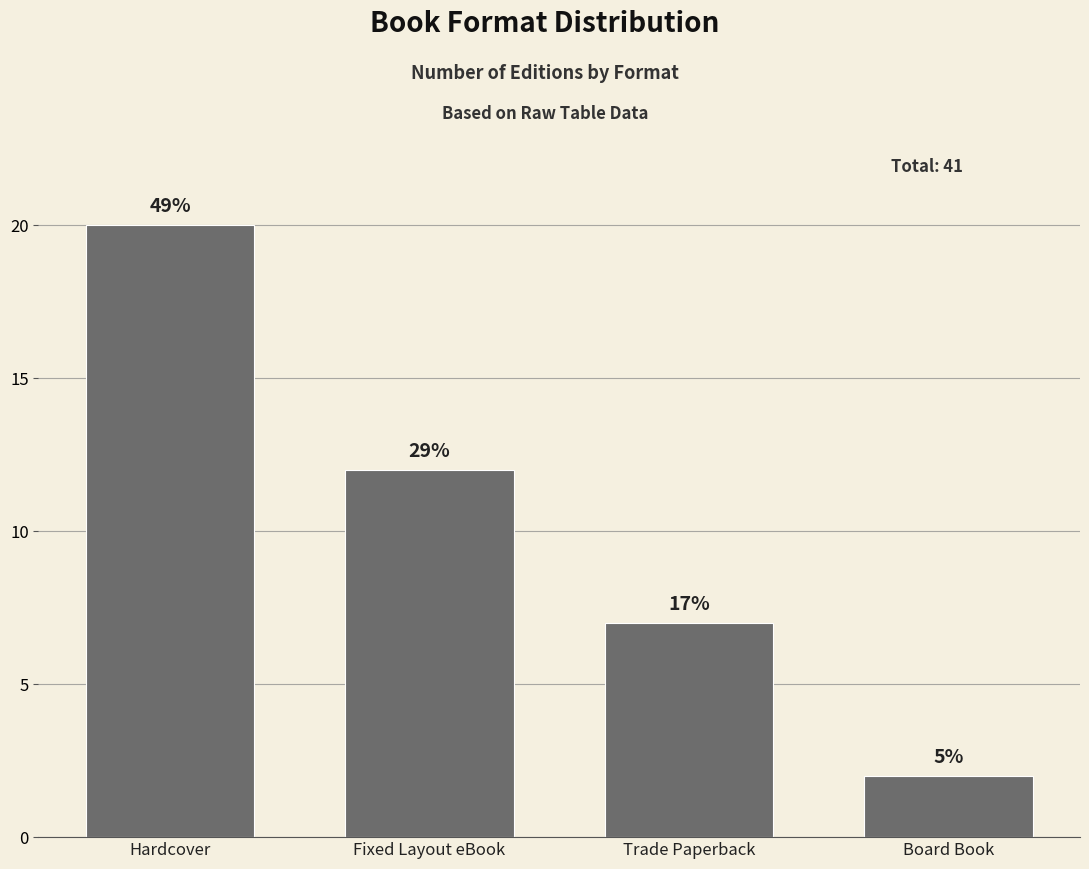

How many bars are there in total?

4